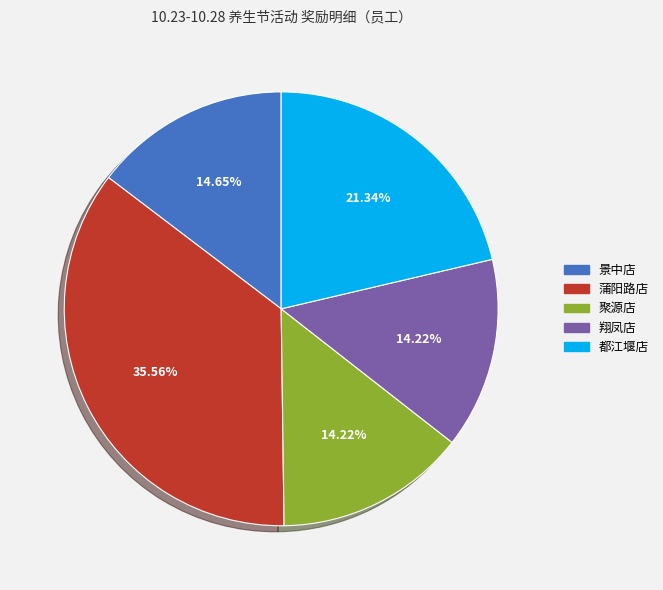

Is there any slice that represents more than half of the pie?

No